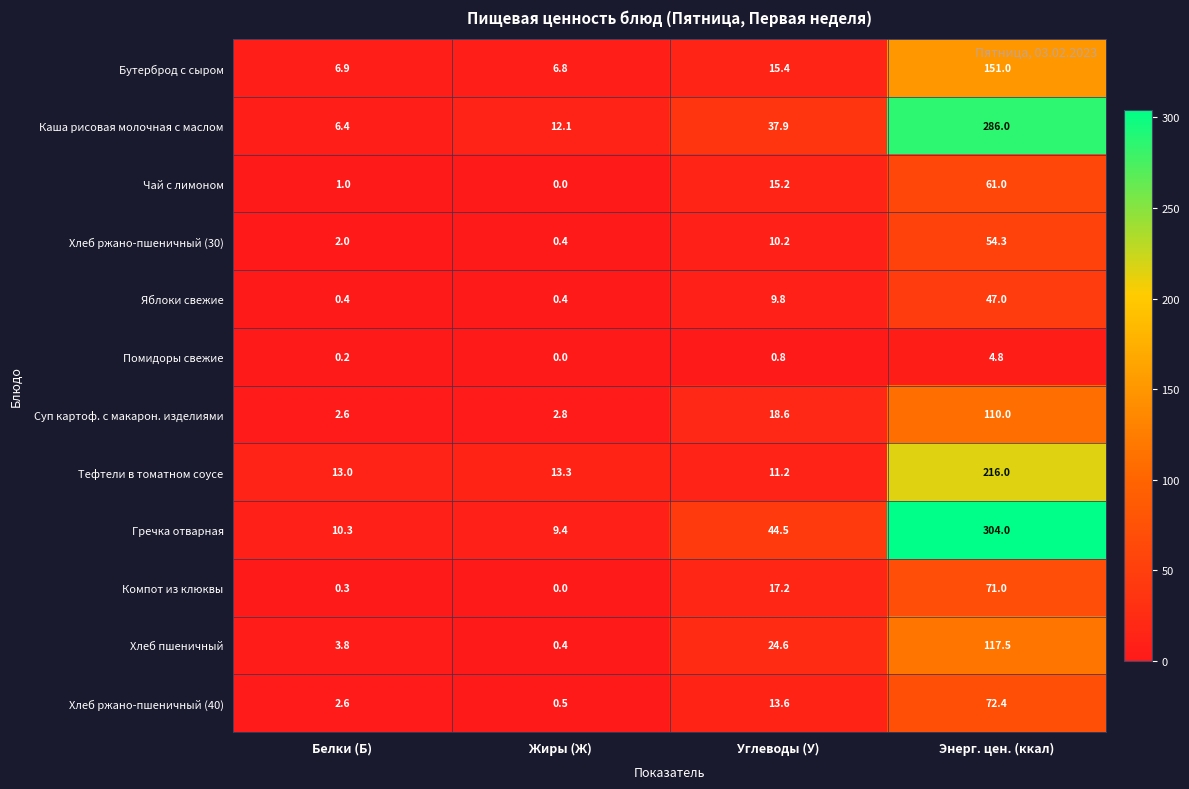

Which series has the widest spread of values?

Гречка отварная